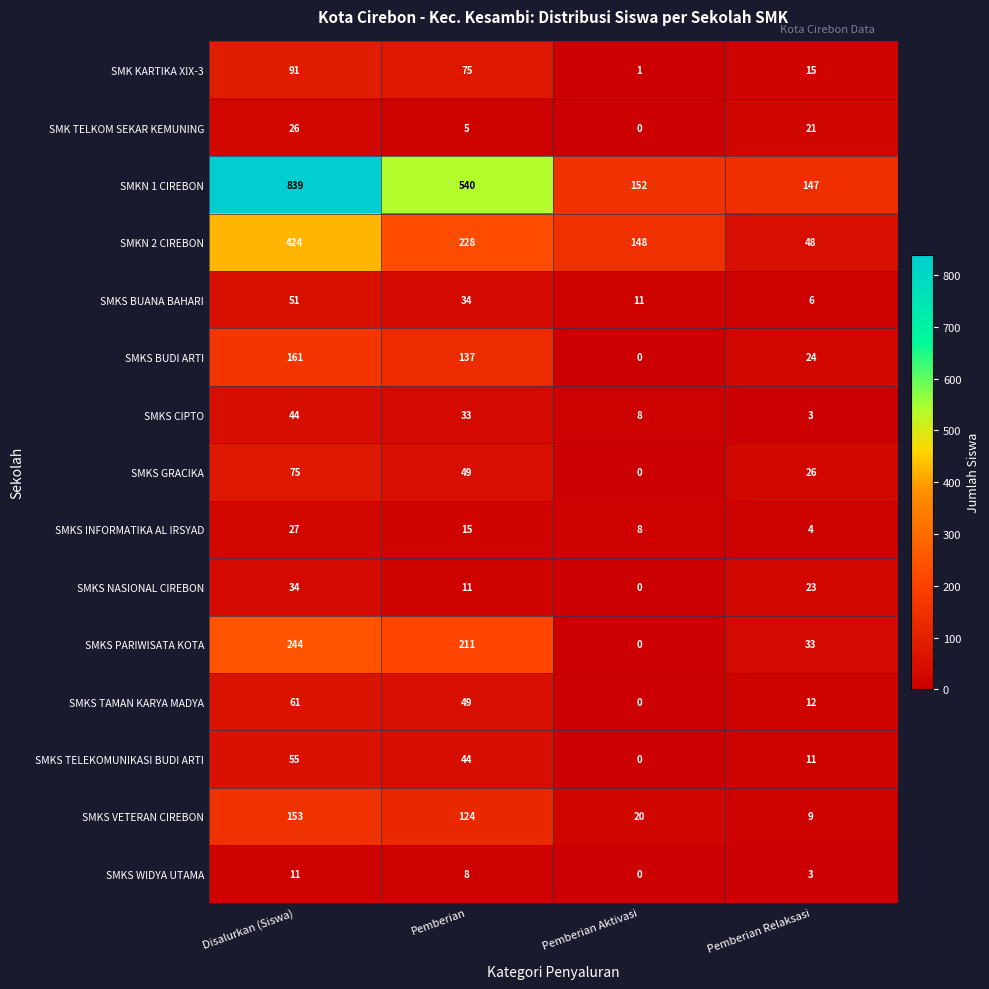

The SMK TELKOM SEKAR KEMUNING series shows 5 at Pemberian. True or false?

True